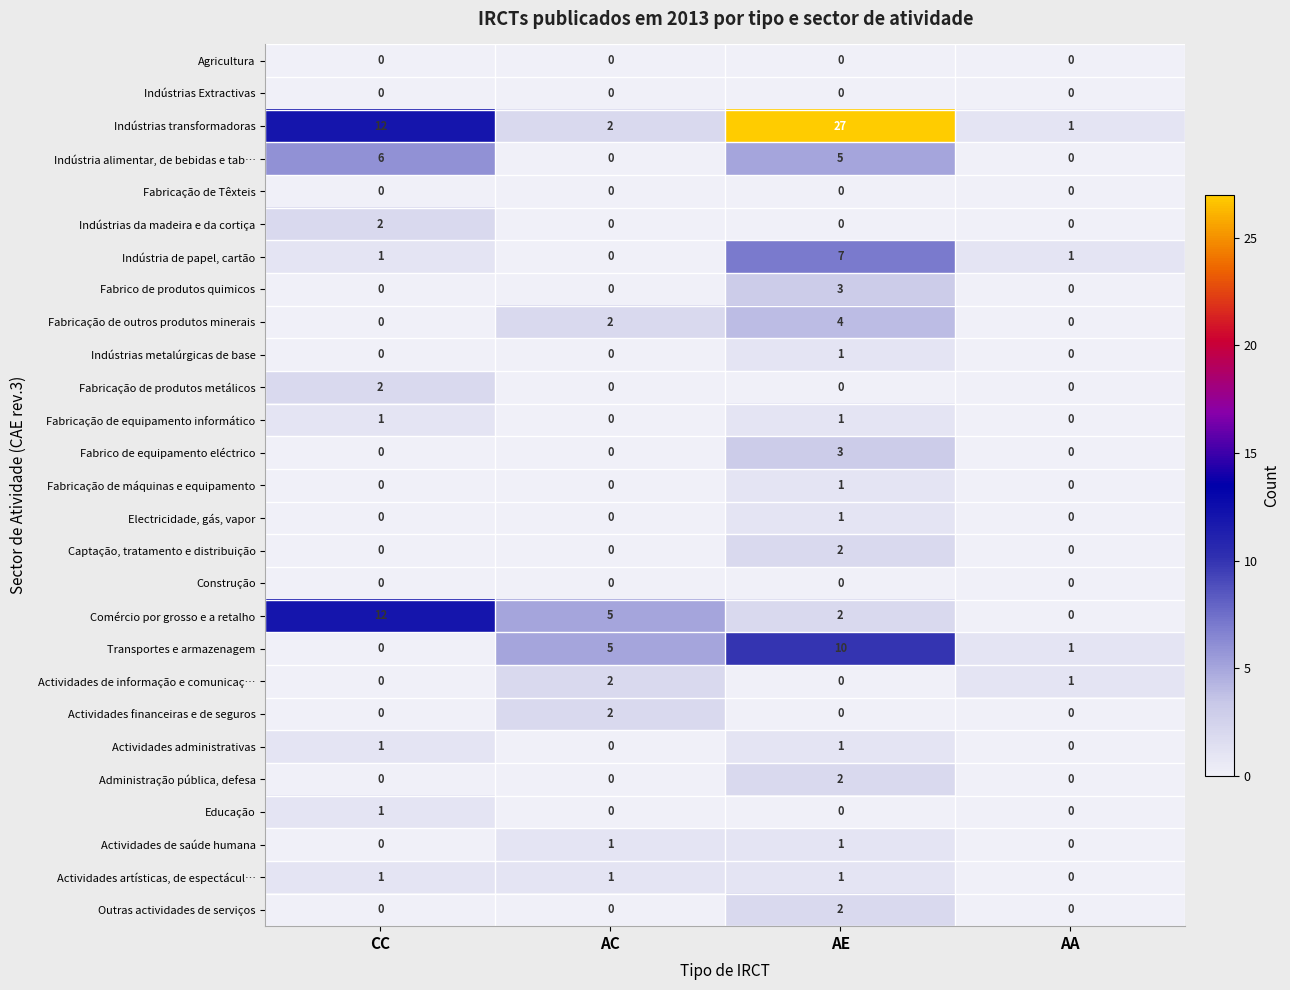

What is the difference between the maximum and second lowest values in the Indústria alimentar, de bebidas e tab… series?

6